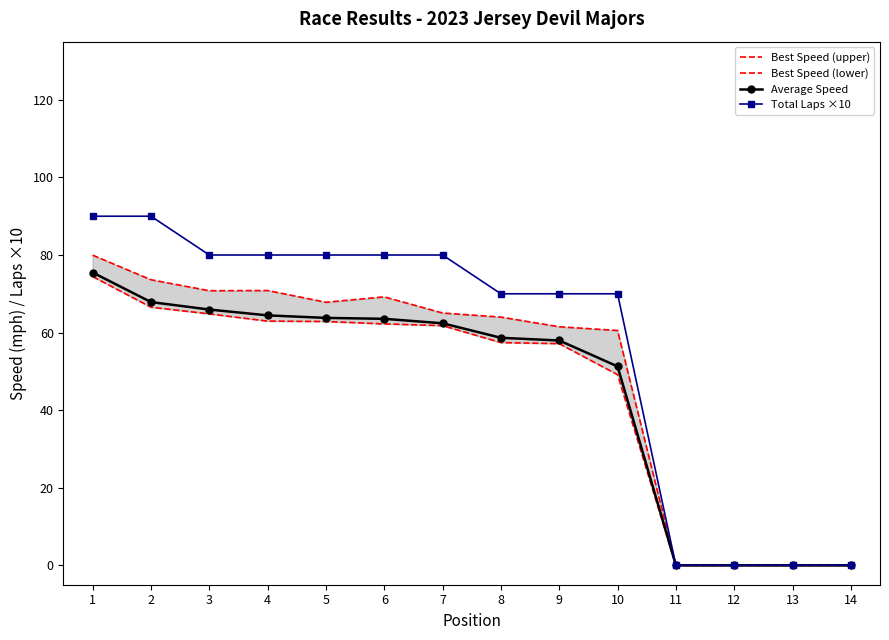

Count the number of categories in the chart.

14